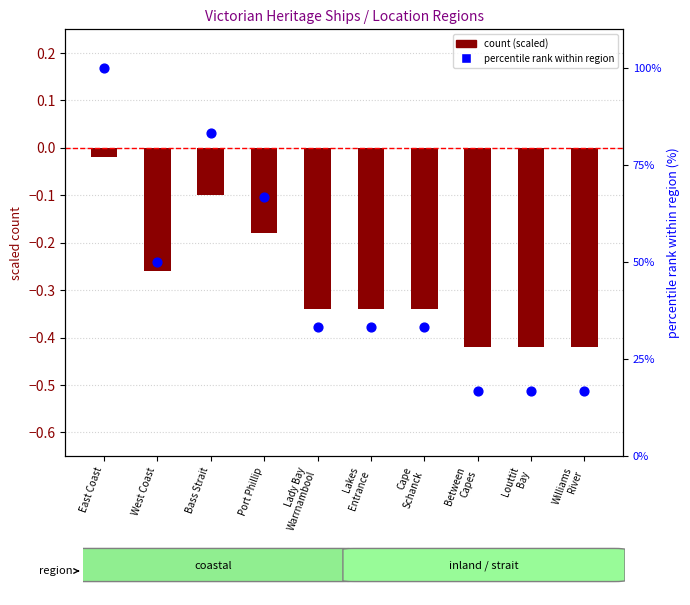

Is the value of count (scaled) at Williams
River greater than the value of percentile rank at Between
Capes?

No